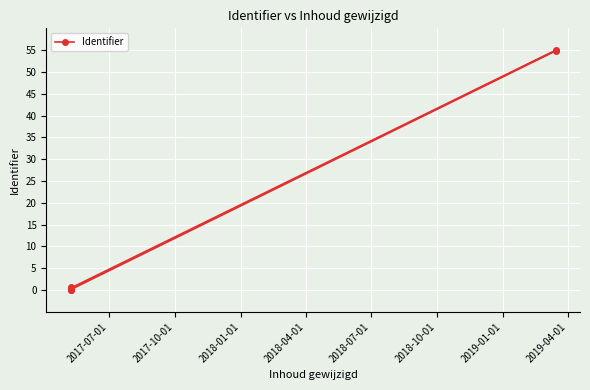

What is the greatest value displayed?

55.0